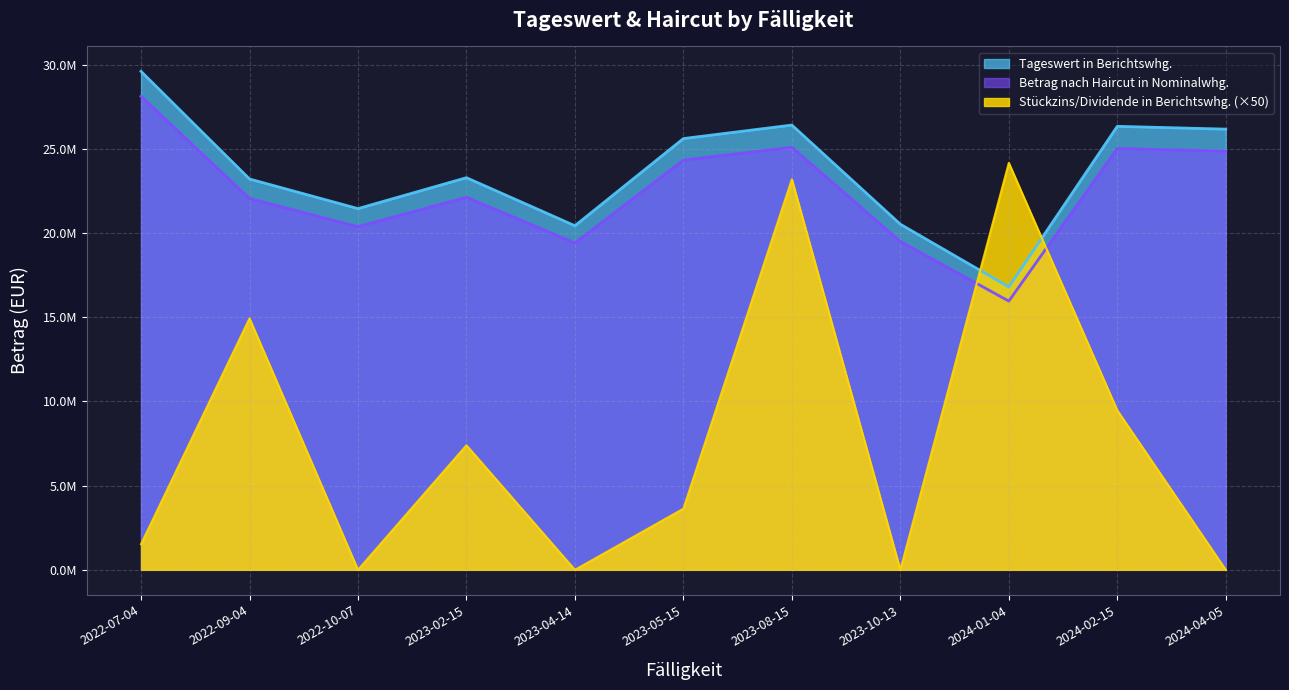

Count the number of categories in the chart.

11